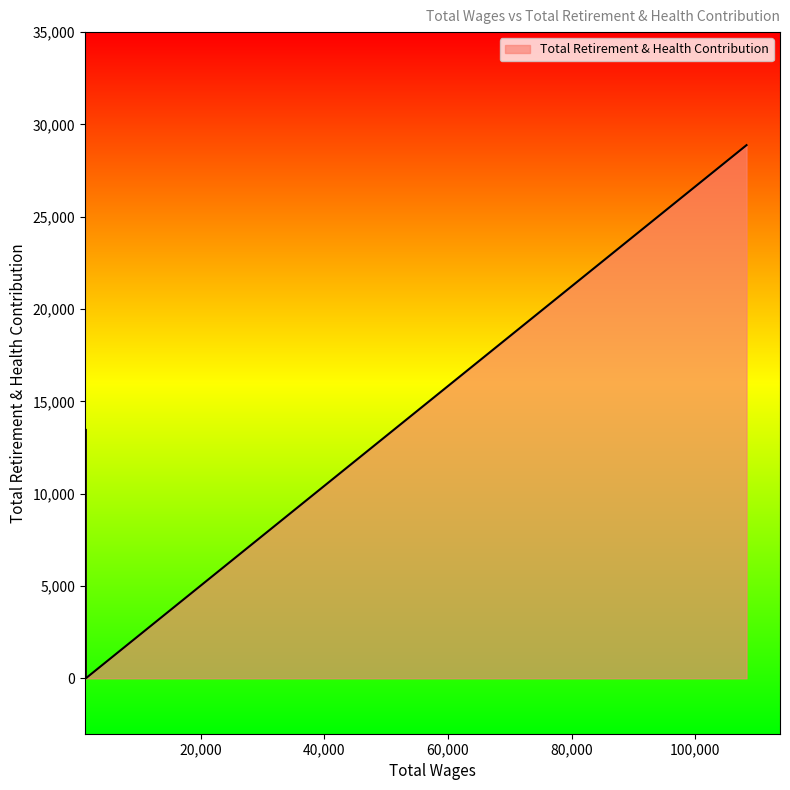

Which label corresponds to the smallest value in the chart?

1440.0